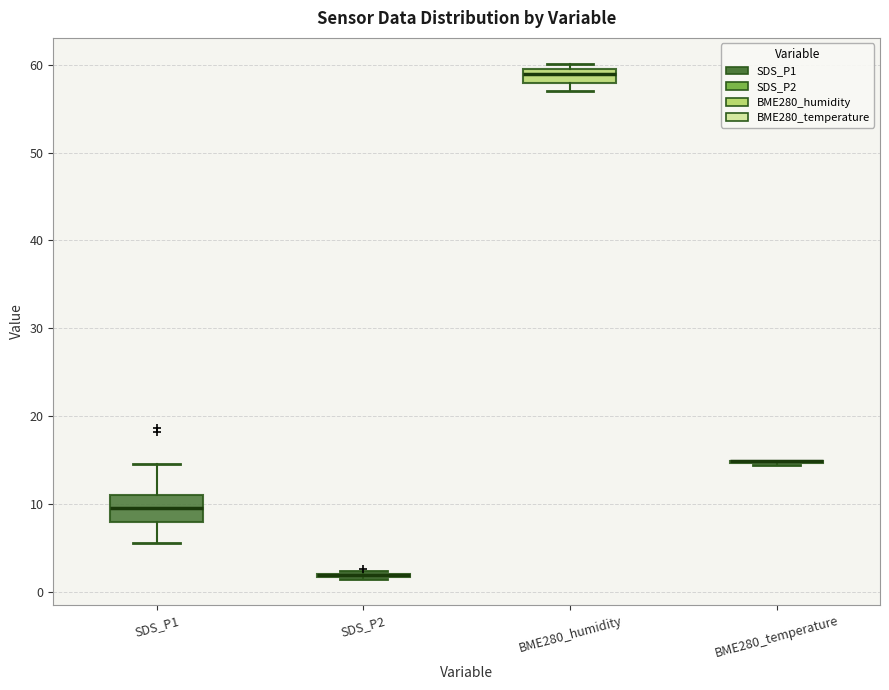

Reading left to right, transcribe this box plot: for each box, give where its median line is, the range the box spans, and where its two whiskers end, as read against the y-axis. The values are not printed on the chart, so give them approximately, as read against the axis.

SDS_P1: median 10, box 8 to 11, whiskers 6 to 15
SDS_P2: box collapsed to a line at 2, whiskers 1 to 2
BME280_humidity: median 59 (just below the box's upper edge), box 58 to 59, whiskers 57 to 60
BME280_temperature: box collapsed to a line at 15, whiskers 14 to 15